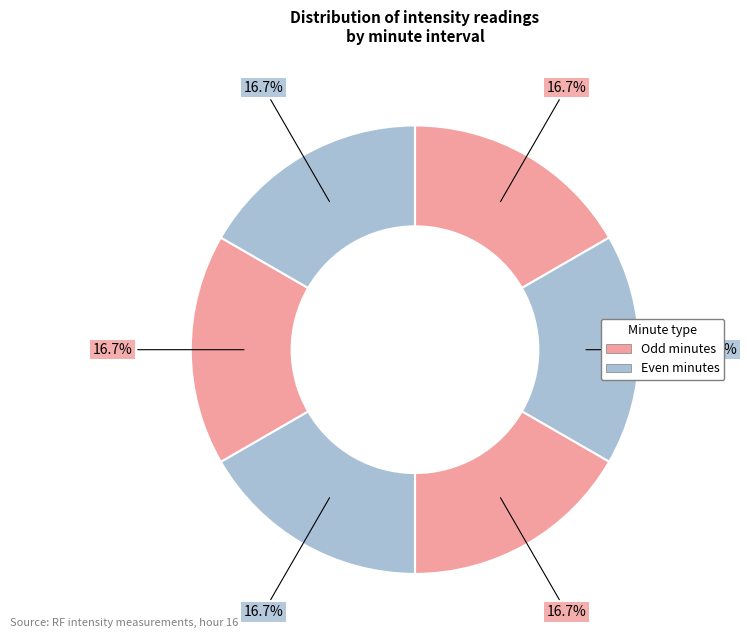

How many segments does this pie chart have?

6